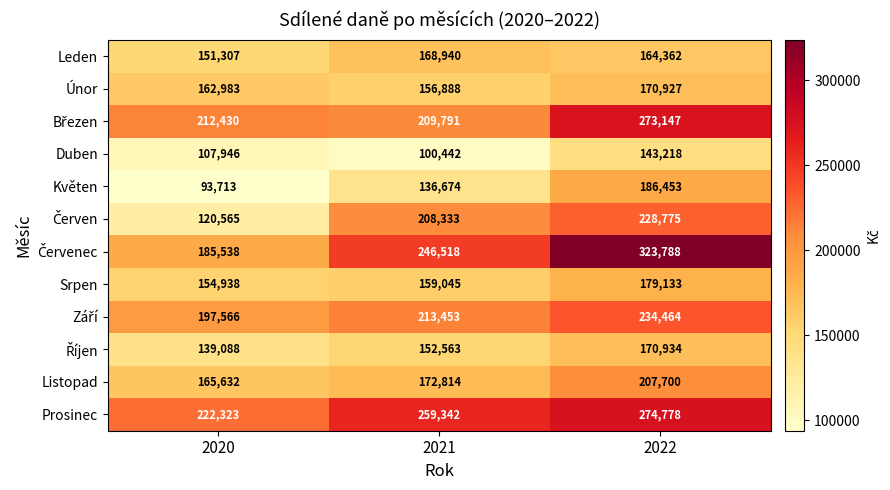

Rank the categories by Květen value from lowest to highest.

2020, 2021, 2022